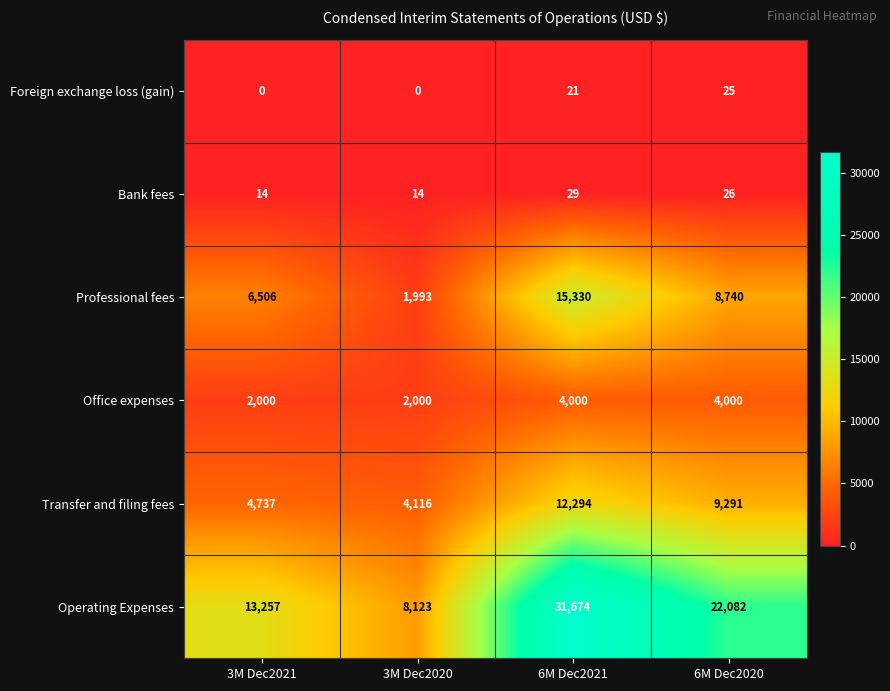

Where does the Transfer and filing fees series first go above 9291?

6M Dec2021